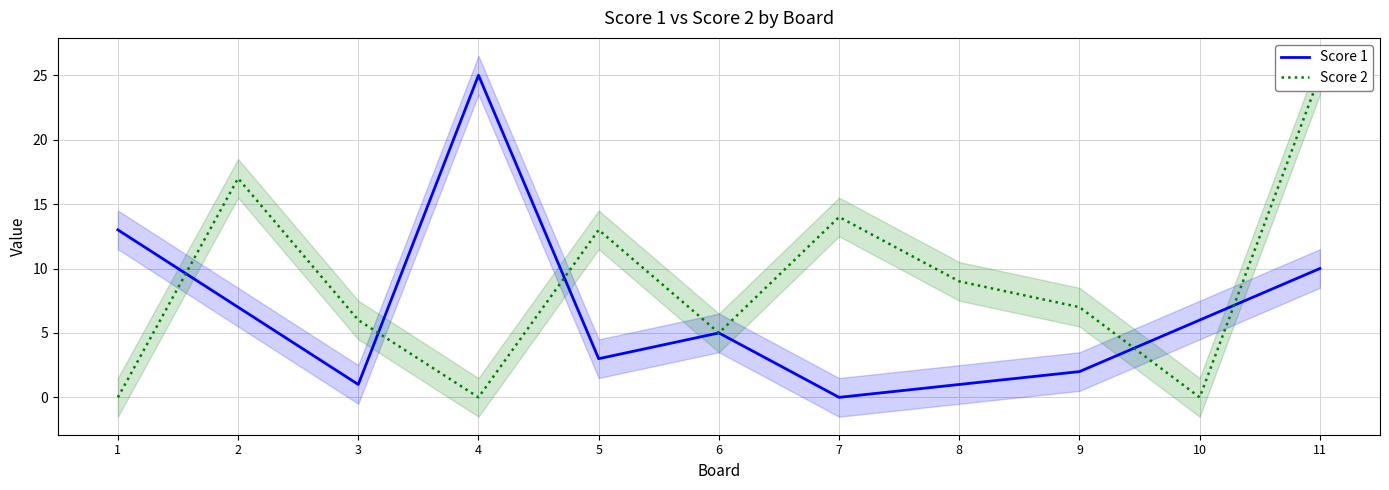

True or false: Score 2 has a value of 6 at 3.

True